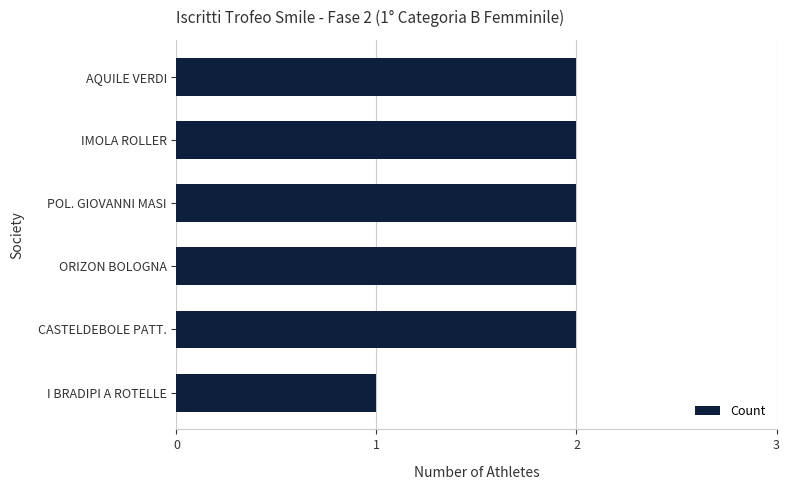

Are the bars horizontal?

Yes